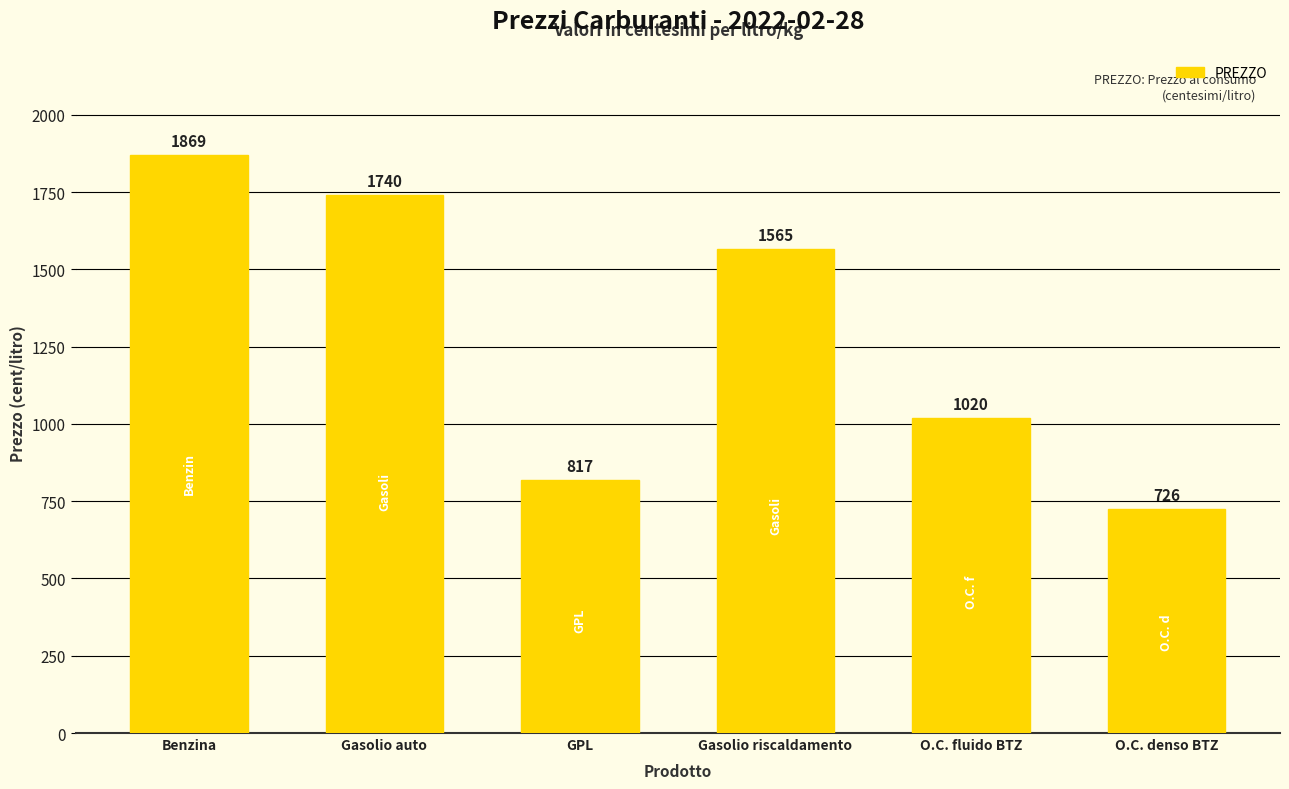

Approximately how many times larger is the value at Gasolio riscaldamento compared to O.C. denso BTZ?

2.2